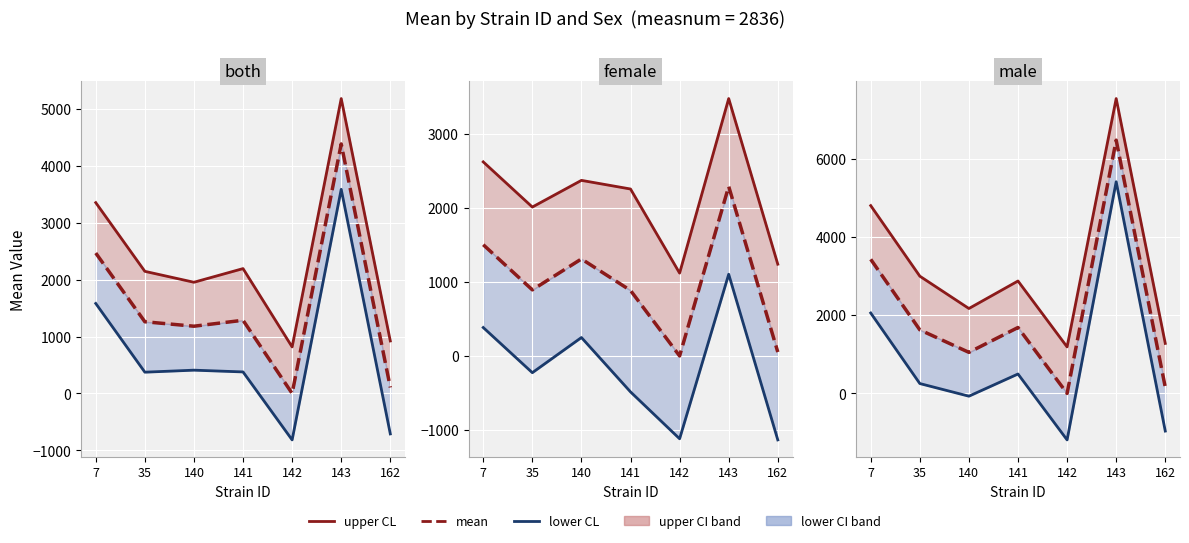

Is it true that upper CL equals 3823.0 at 140?

False